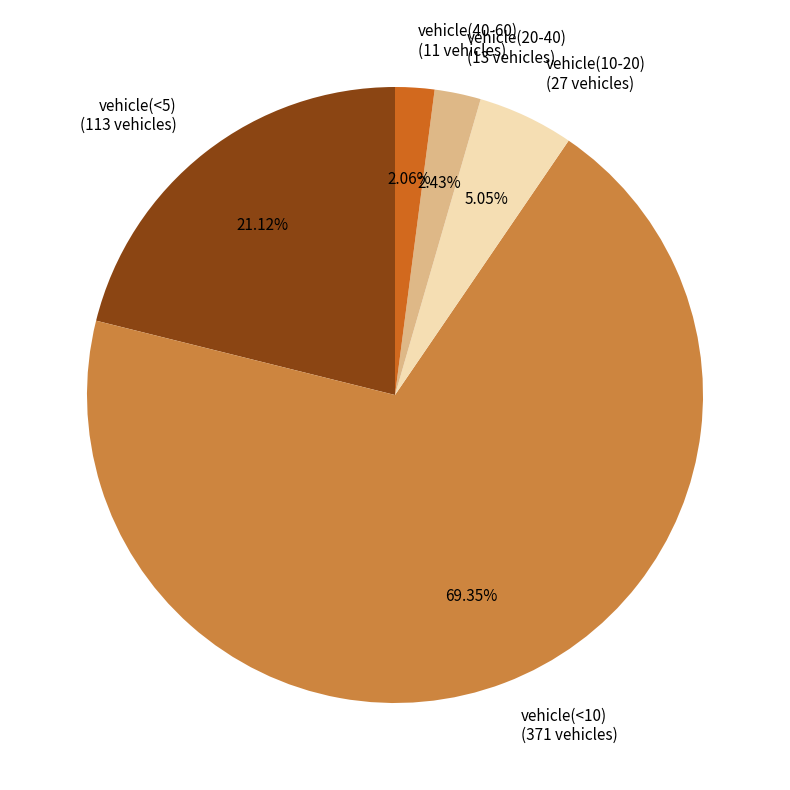

Which slice is the largest?

vehicle(<10)